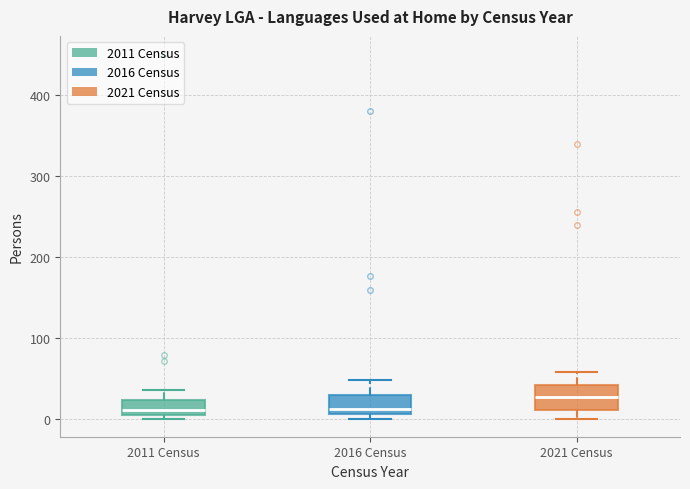

Where is the upper edge of the box for 2016 Census on the y-axis? The values are not printed on the chart, so give them approximately, as read against the axis.

30